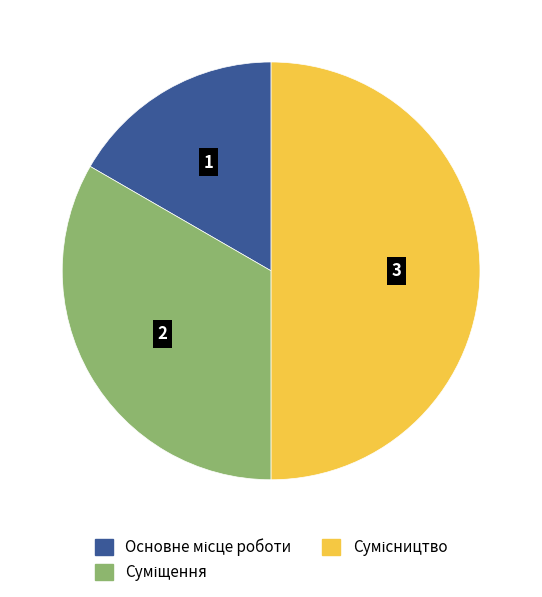

How many segments does this pie chart have?

3